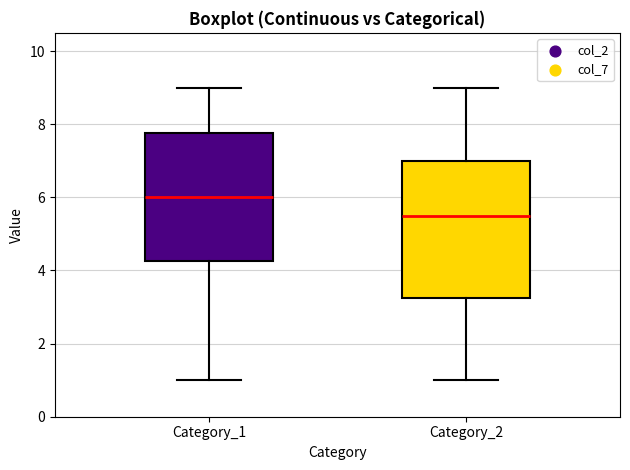

Which box has the highest median line?

Category_1